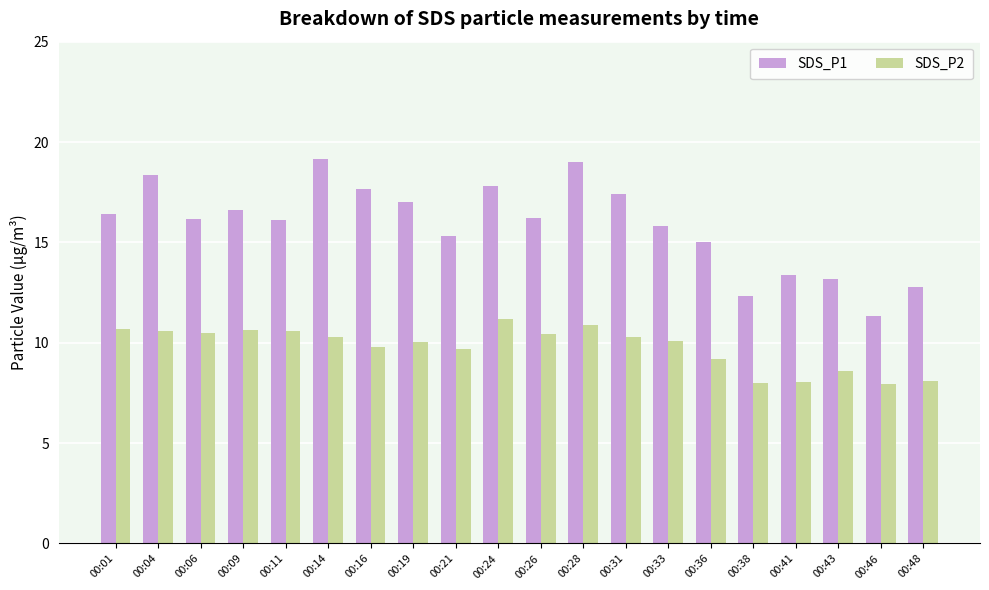

At how many categories does at least one series exceed 9?

20